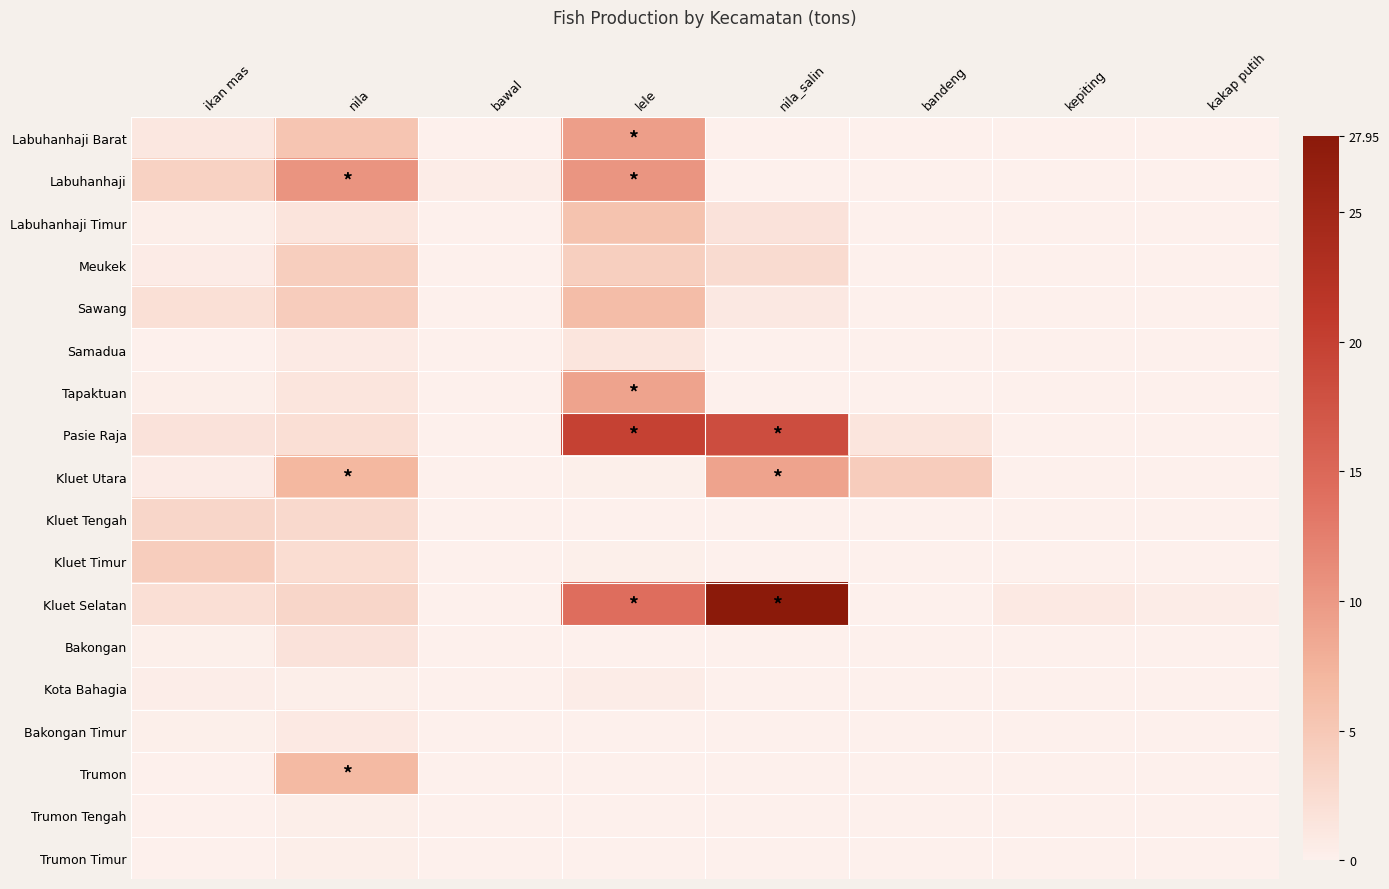

Reading left to right, list all the values displayed in this chart.

Labuhanhaji Barat: ikan mas=1.1	nila=5.3	bawal=0.0	lele=9.5	nila_salin=0.0	bandeng=0.0	kepiting=0.0	kakap putih=0.0
Labuhanhaji: ikan mas=3.8	nila=10.4	bawal=0.5	lele=10.4	nila_salin=0.0	bandeng=0.0	kepiting=0.0	kakap putih=0.0
Labuhanhaji Timur: ikan mas=0.3	nila=1.5	bawal=0.0	lele=5.6	nila_salin=1.7	bandeng=0.0	kepiting=0.0	kakap putih=0.0
Meukek: ikan mas=0.6	nila=4.2	bawal=0.0	lele=4.1	nila_salin=2.6	bandeng=0.0	kepiting=0.0	kakap putih=0.0
Sawang: ikan mas=2.1	nila=4.4	bawal=0.0	lele=6.3	nila_salin=0.9	bandeng=0.0	kepiting=0.0	kakap putih=0.0
Samadua: ikan mas=0.0	nila=0.7	bawal=0.0	lele=1.4	nila_salin=0.0	bandeng=0.0	kepiting=0.0	kakap putih=0.0
Tapaktuan: ikan mas=0.3	nila=1.4	bawal=0.0	lele=9.0	nila_salin=0.0	bandeng=0.0	kepiting=0.0	kakap putih=0.0
Pasie Raja: ikan mas=1.7	nila=2.2	bawal=0.0	lele=19.9	nila_salin=18.3	bandeng=1.3	kepiting=0.0	kakap putih=0.0
Kluet Utara: ikan mas=0.6	nila=7.0	bawal=0.0	lele=0.2	nila_salin=9.1	bandeng=4.5	kepiting=0.0	kakap putih=0.0
Kluet Tengah: ikan mas=3.3	nila=2.9	bawal=0.0	lele=0.0	nila_salin=0.0	bandeng=0.0	kepiting=0.0	kakap putih=0.0
Kluet Timur: ikan mas=4.3	nila=2.3	bawal=0.0	lele=0.2	nila_salin=0.0	bandeng=0.0	kepiting=0.0	kakap putih=0.0
Kluet Selatan: ikan mas=2.2	nila=3.2	bawal=0.0	lele=14.3	nila_salin=27.9	bandeng=0.0	kepiting=0.9	kakap putih=0.5
Bakongan: ikan mas=0.1	nila=1.7	bawal=0.0	lele=0.0	nila_salin=0.0	bandeng=0.0	kepiting=0.0	kakap putih=0.0
Kota Bahagia: ikan mas=0.4	nila=0.3	bawal=0.0	lele=0.5	nila_salin=0.0	bandeng=0.0	kepiting=0.0	kakap putih=0.0
Bakongan Timur: ikan mas=0.2	nila=0.8	bawal=0.0	lele=0.0	nila_salin=0.0	bandeng=0.0	kepiting=0.0	kakap putih=0.0
Trumon: ikan mas=0.0	nila=6.8	bawal=0.0	lele=0.0	nila_salin=0.0	bandeng=0.0	kepiting=0.0	kakap putih=0.0
Trumon Tengah: ikan mas=0.0	nila=0.3	bawal=0.0	lele=0.0	nila_salin=0.0	bandeng=0.0	kepiting=0.0	kakap putih=0.0
Trumon Timur: ikan mas=0.0	nila=0.3	bawal=0.0	lele=0.0	nila_salin=0.0	bandeng=0.0	kepiting=0.0	kakap putih=0.0